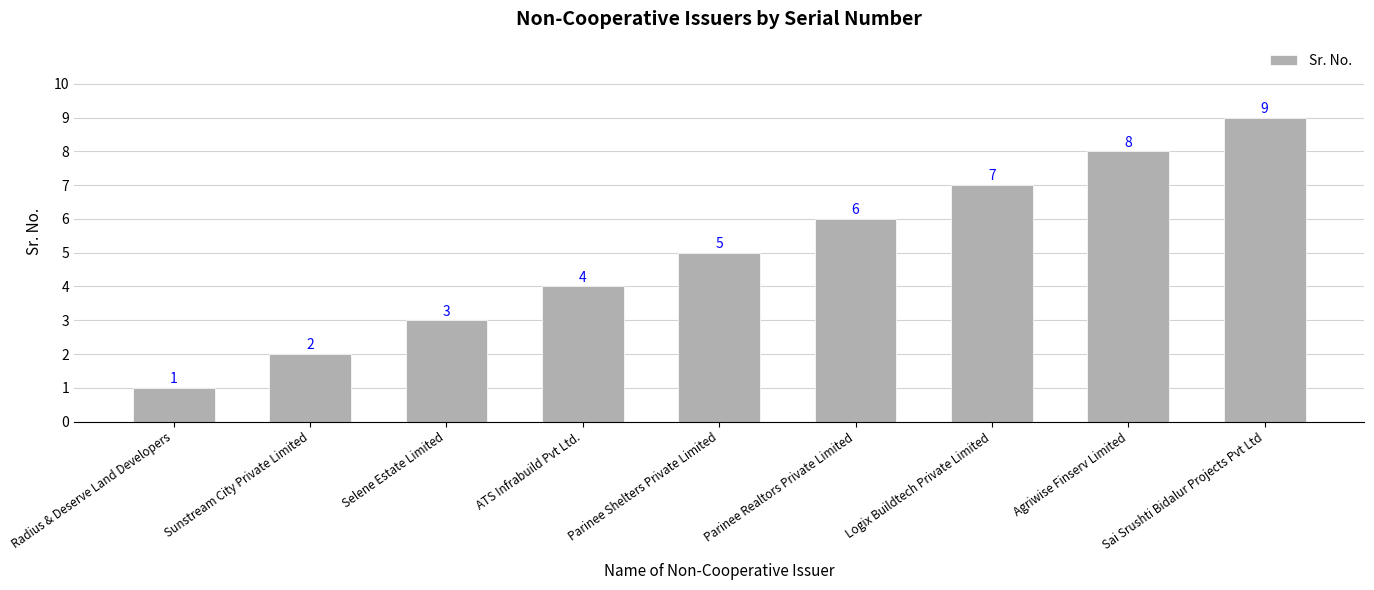

What is the change in value from Parinee Shelters Private Limited to Sai Srushti Bidalur Projects Pvt Ltd?

+4